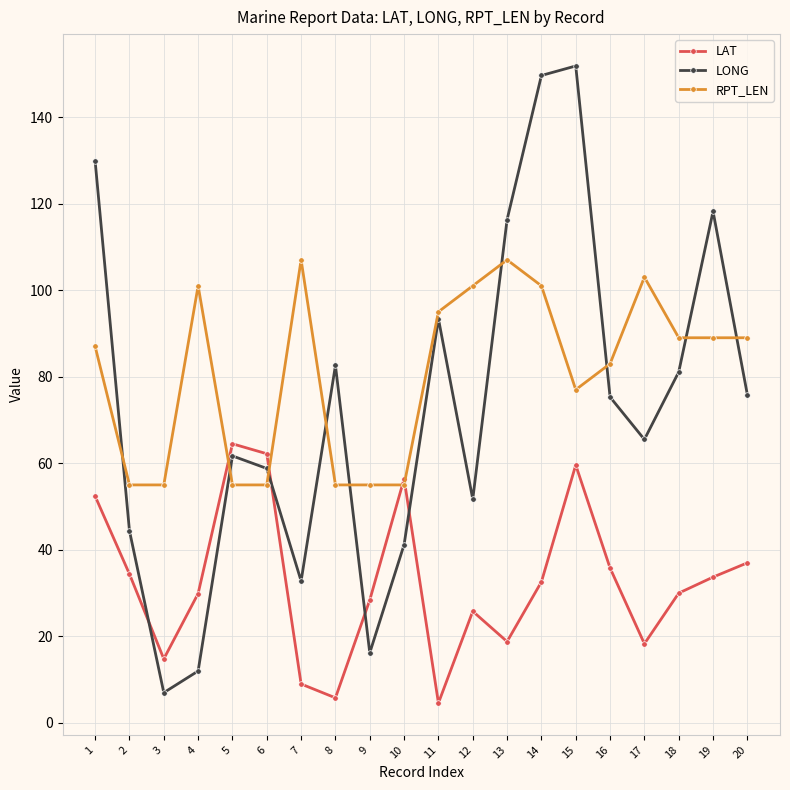

How many data points in LONG are above 75?

10